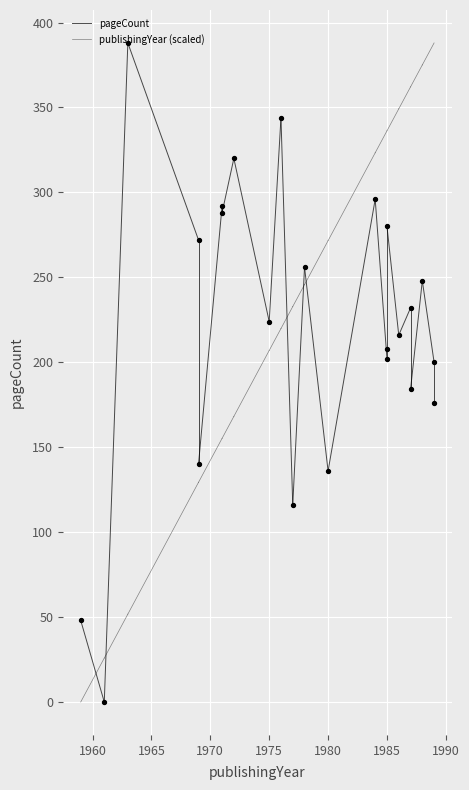

What are all the series names shown in the legend?

pageCount, publishingYear (scaled)